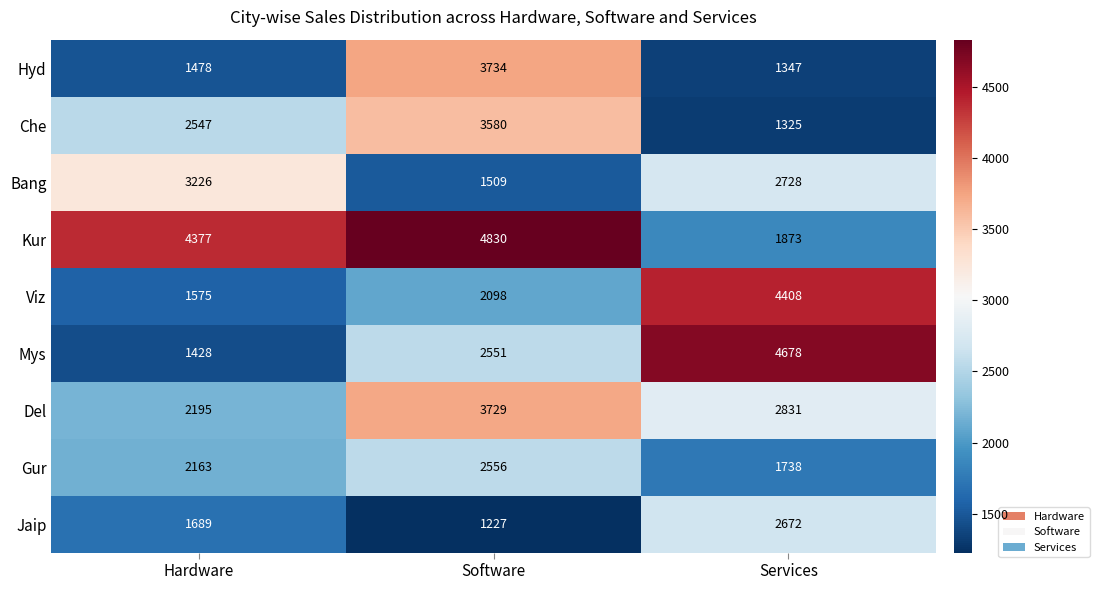

What is the total value across all series at Hardware?

20678